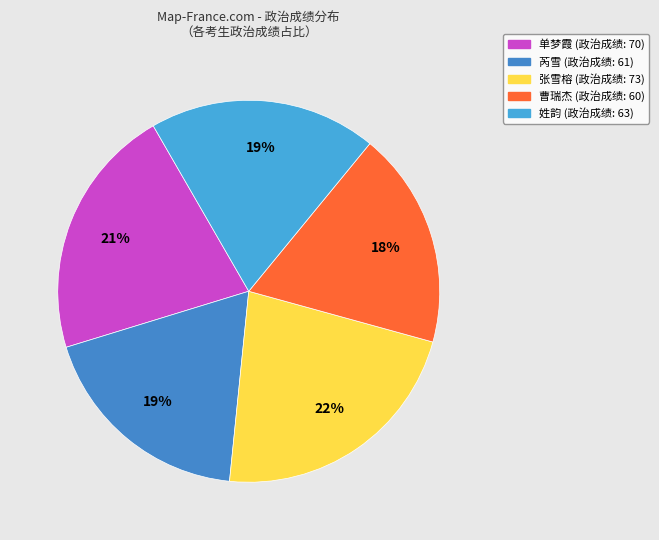

What portion of the pie excludes 姓韵?

80.7%